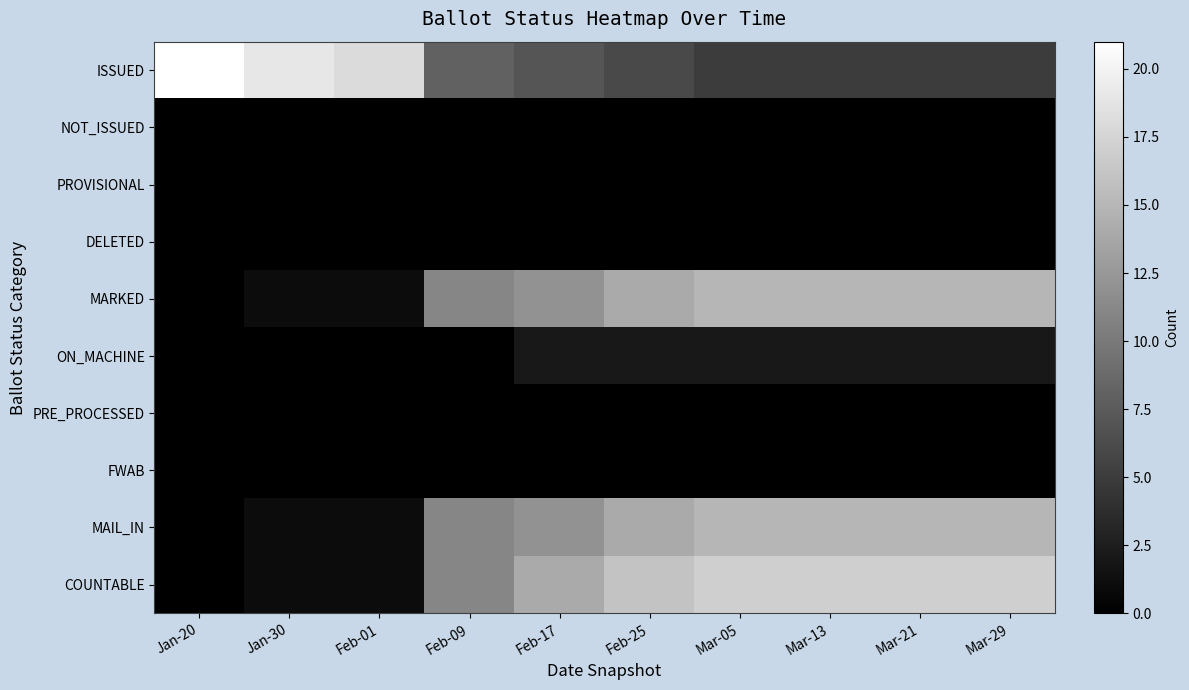

What is the difference between the highest and lowest values at Mar-21?

17